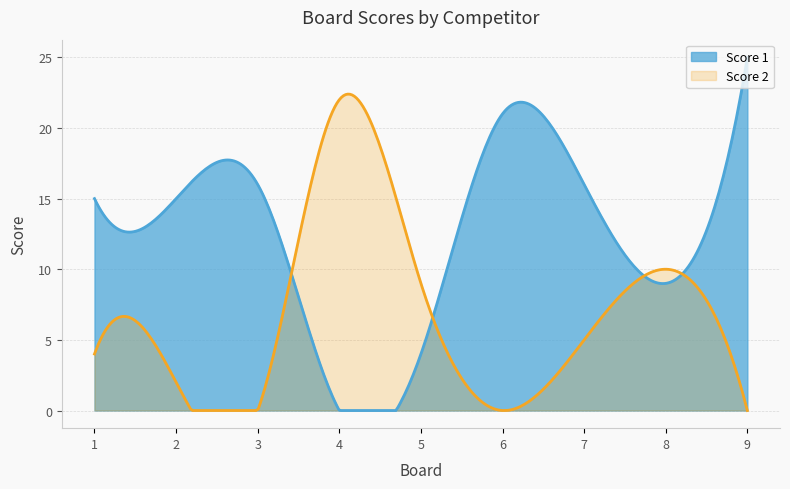

Reading left to right, extract all data points from this chart.

Score 1: 15	15	16	0	4	21	16	9	25
Score 2: 4	2	0	22	9	0	5	10	0